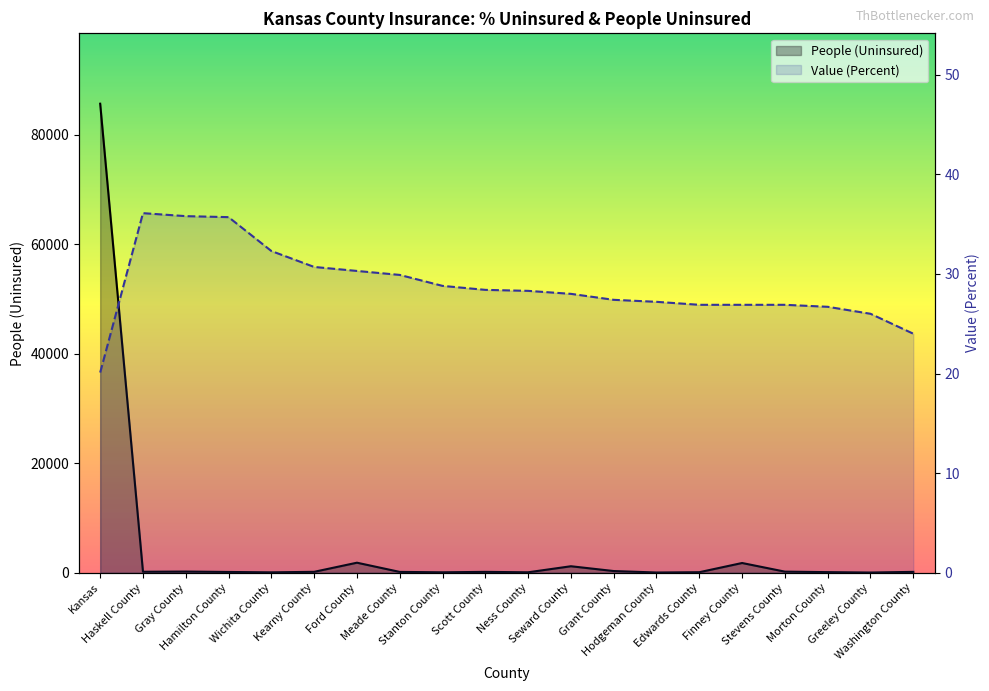

Read the Value (Percent) value at Kansas.

20.1